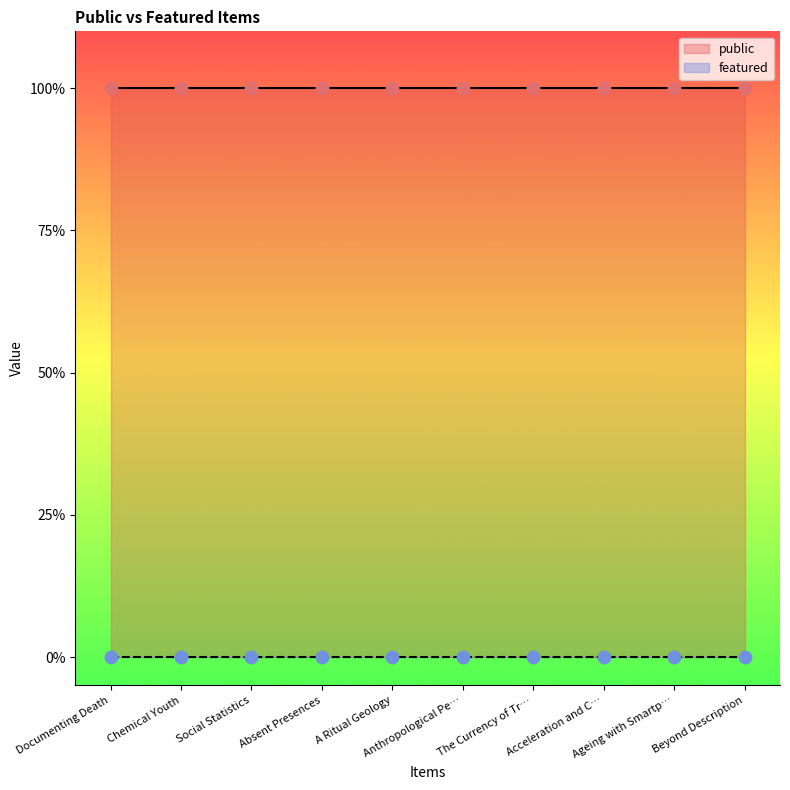

Which series reaches the maximum Y coordinate?

public